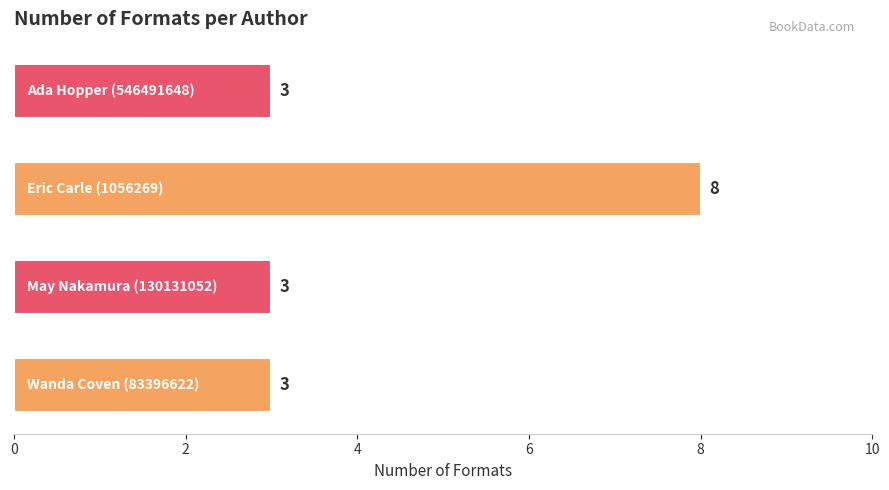

What is the greatest value displayed?

8